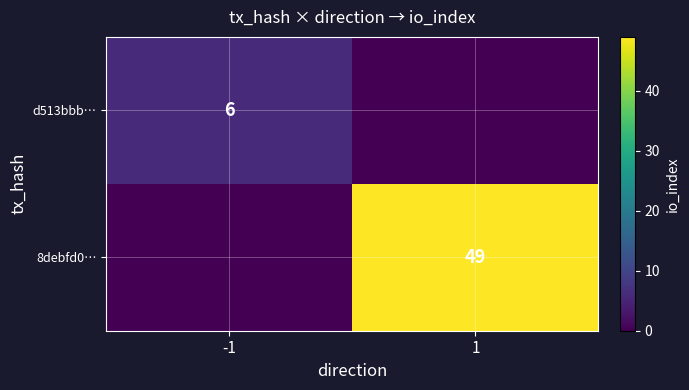

The 8debfd0… series shows 75 at 1. True or false?

False